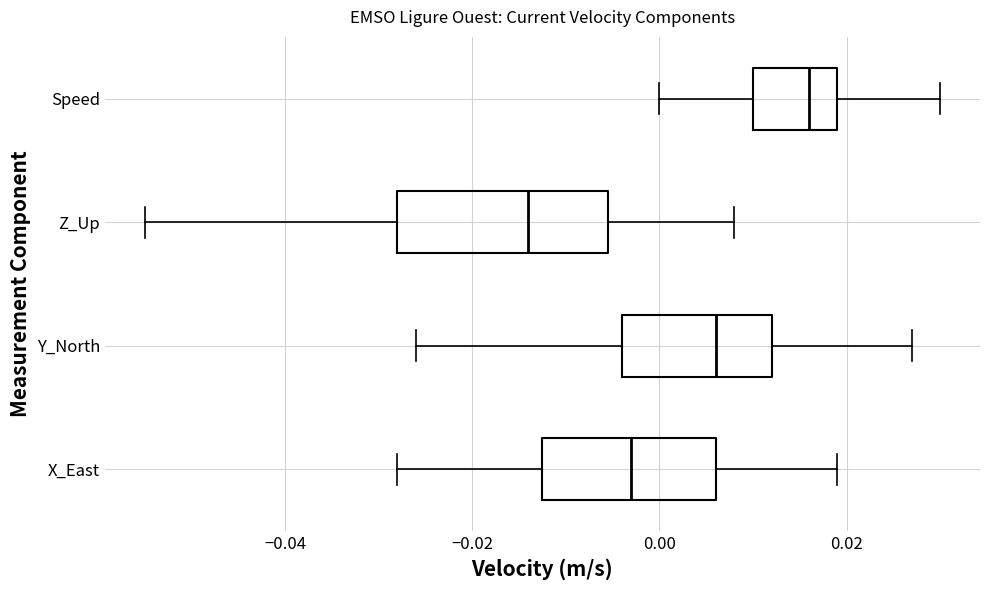

Where does the median line of the box for Y_North sit on the x-axis? The values are not printed on the chart, so give them approximately, as read against the axis.

0.006